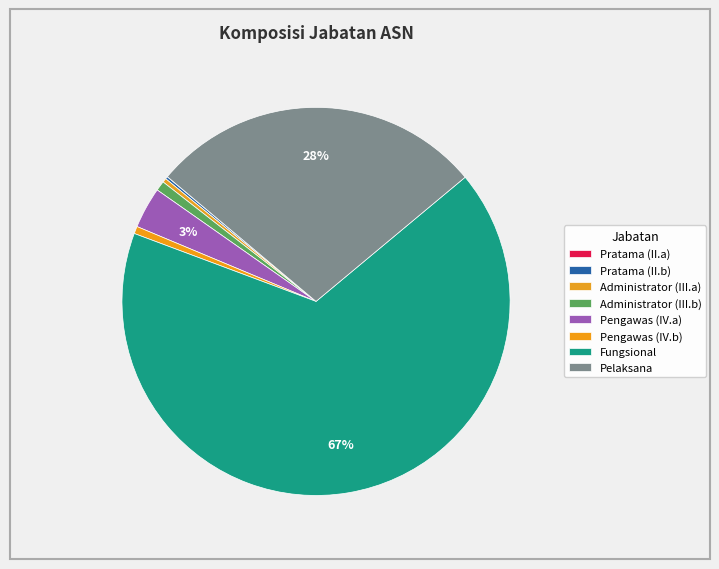

What is the change in value from Administrator (III.a) to Fungsional?

+9127